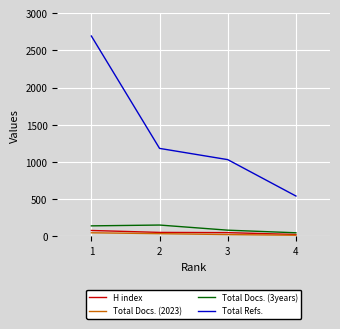

True or false: Total Refs. and H index cross at least once.

False